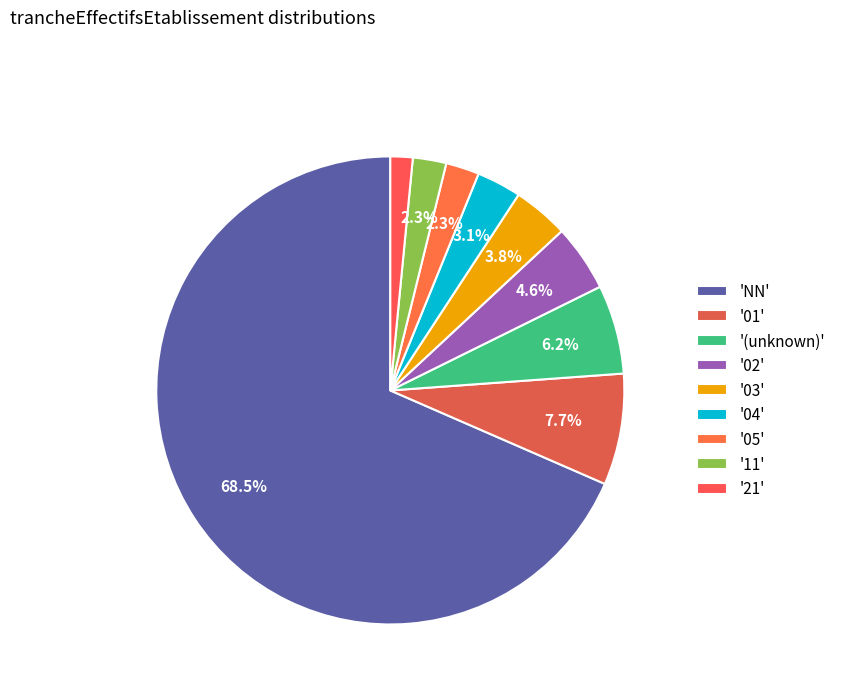

How many segments does this pie chart have?

9